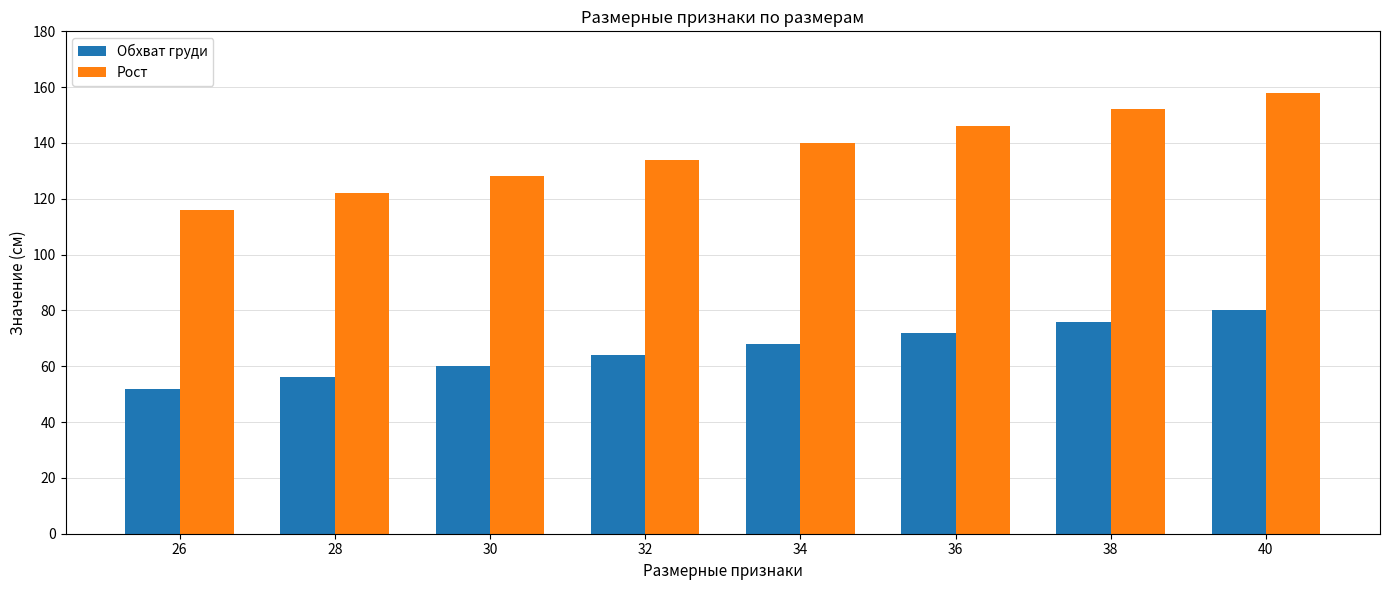

At which label does Обхват груди reach its peak?

40